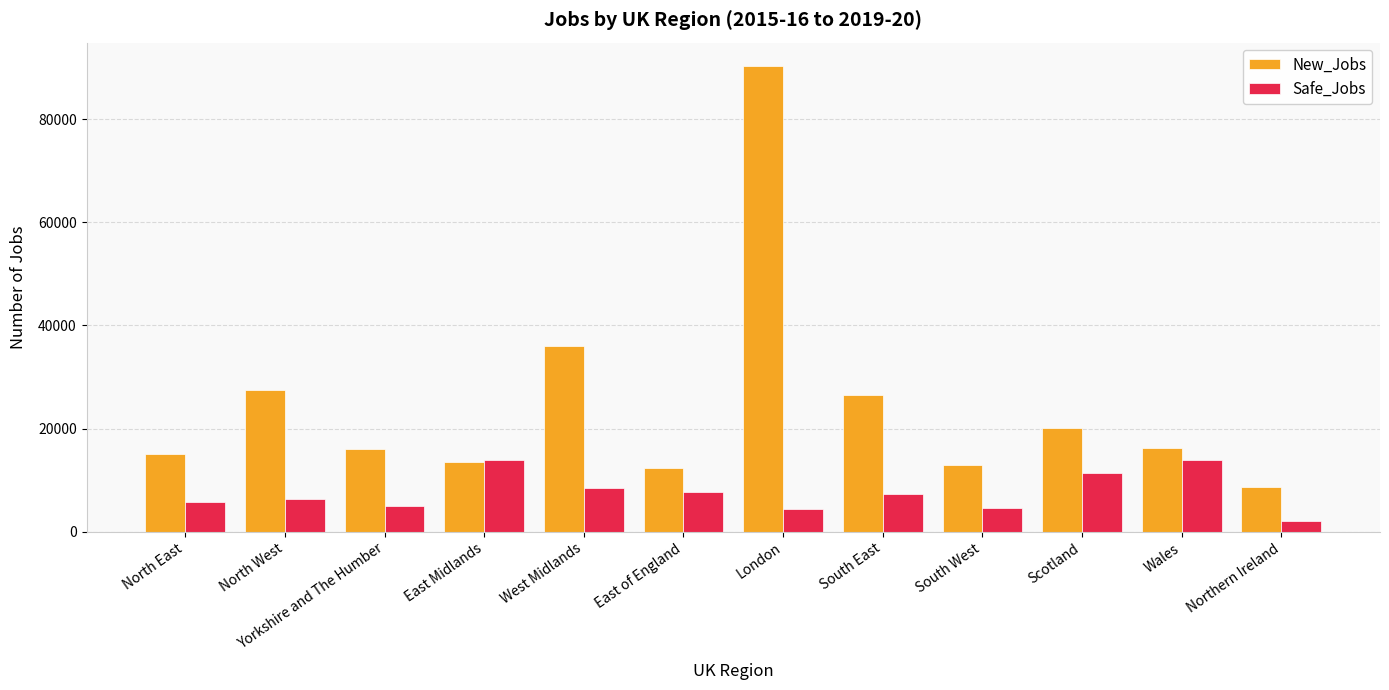

Is the value of Safe_Jobs at Scotland greater than the value of New_Jobs at South East?

No